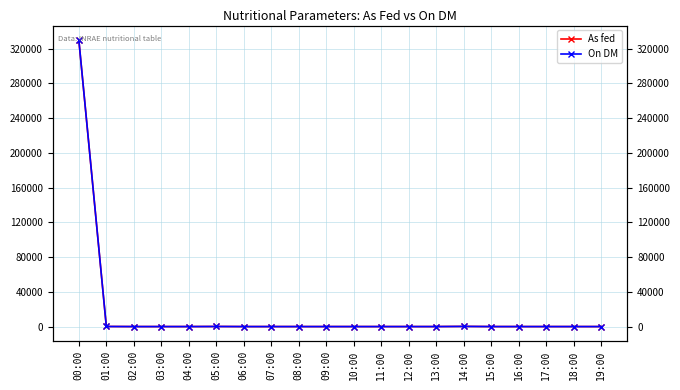

At which label is On DM closest to 165000?

14:00